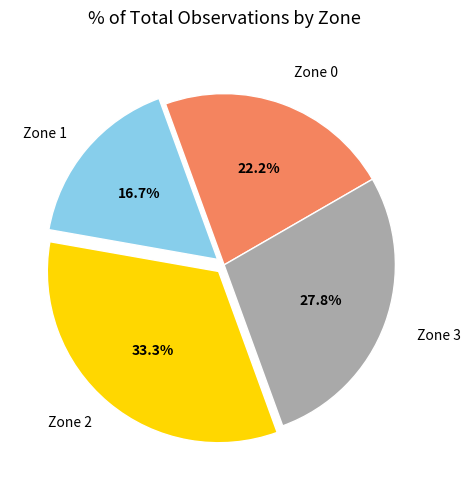

Is there a majority slice in this chart?

No